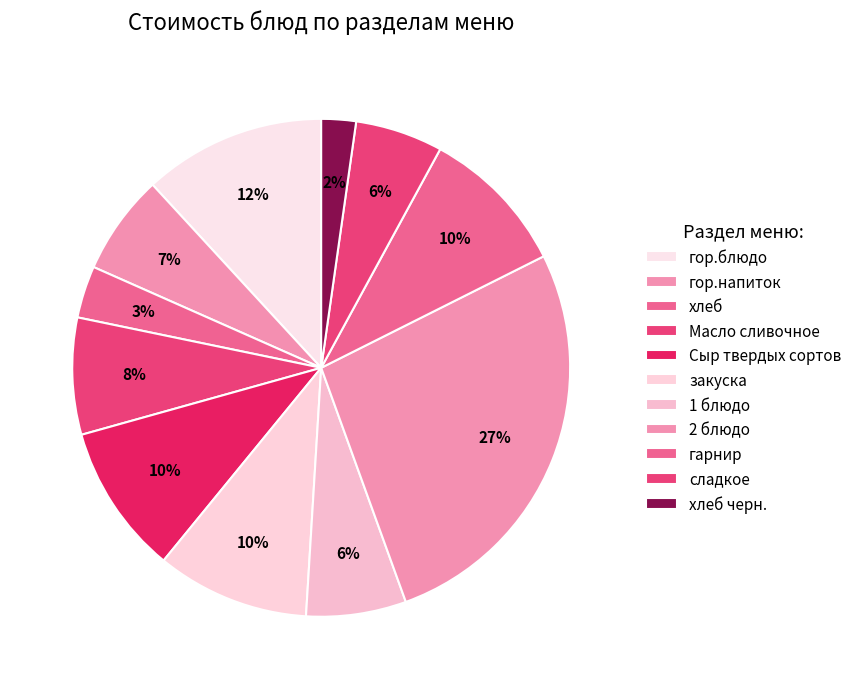

What percentage do хлеб черн. and гор.блюдо together represent?

14.1%